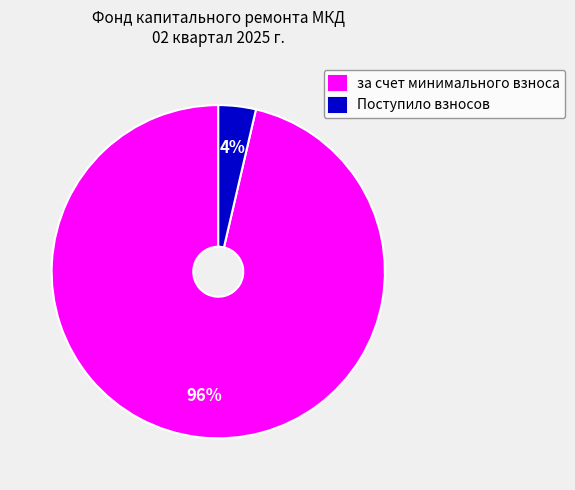

How many segments does this pie chart have?

2